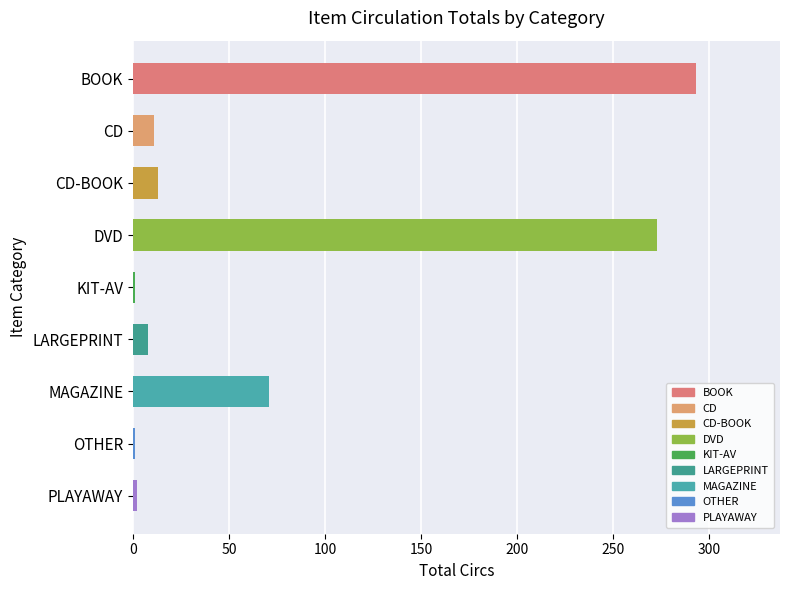

What is the change in value from LARGEPRINT to OTHER?

-7